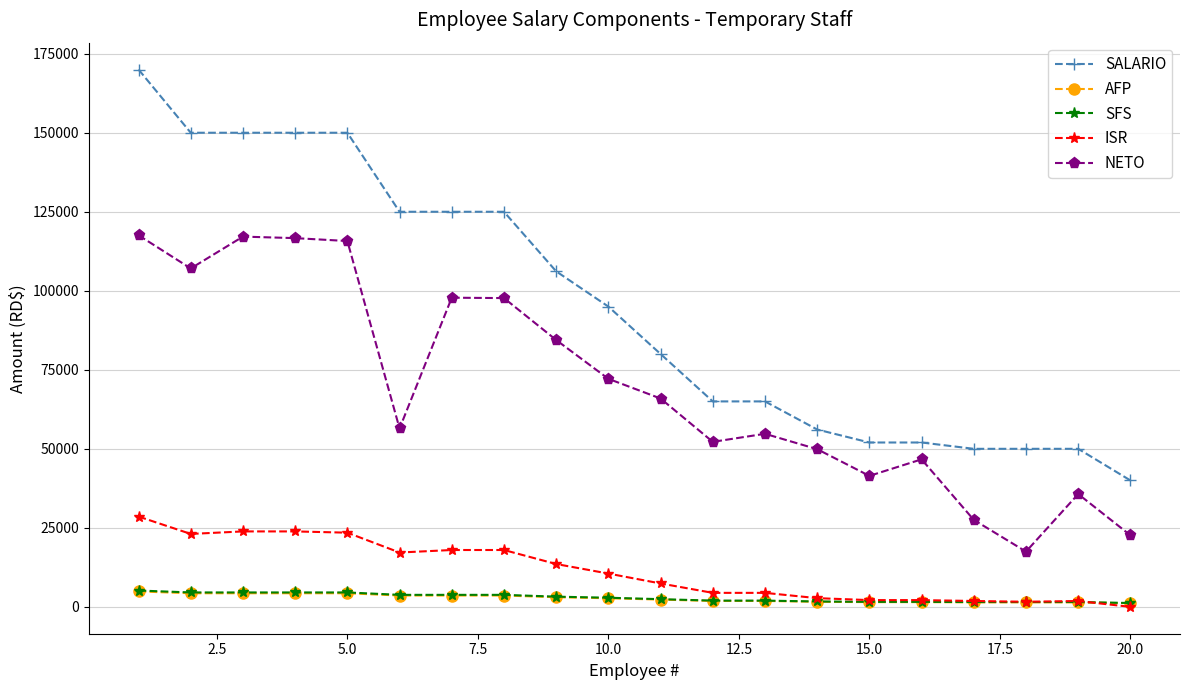

Count the number of categories in the chart.

20